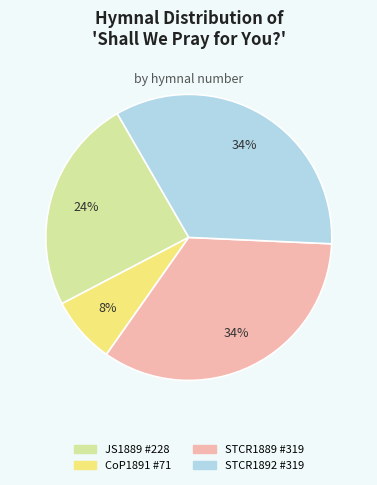

Combined, do STCR1889 #319 and CoP1891 #71 account for over 50%?

No